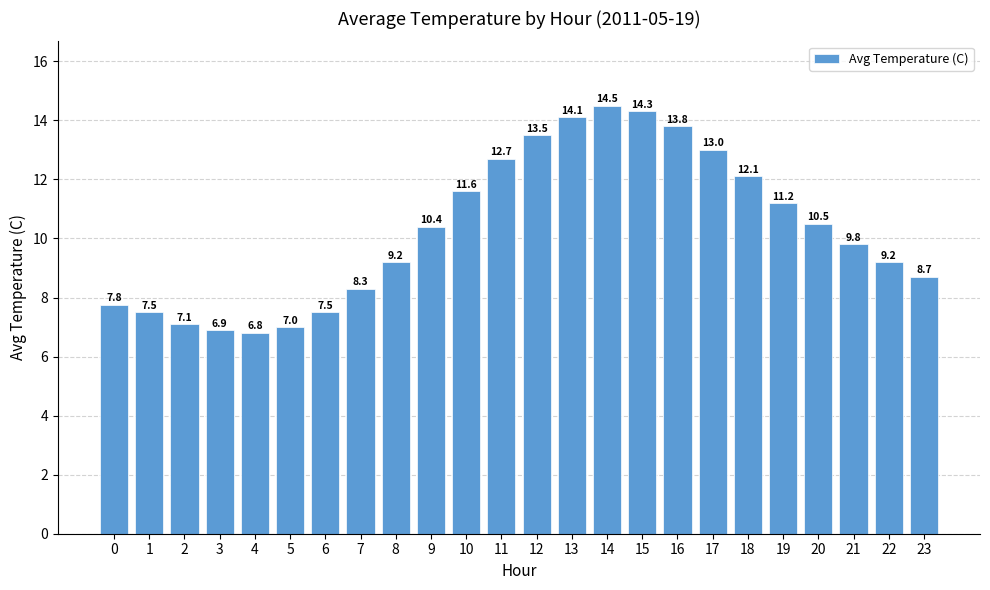

Count the number of data series in this chart.

1